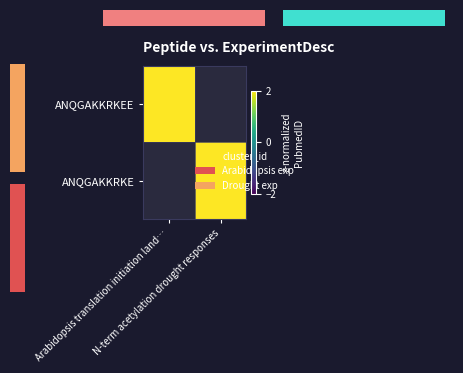

The value of ANQGAKKRKE at N-term acetylation drought responses is 18034168.0. True or false?

False